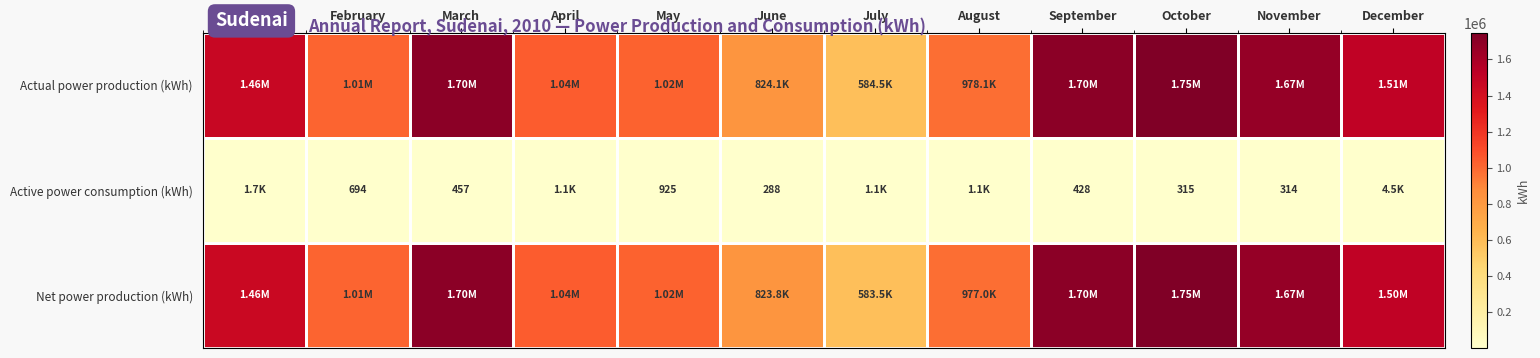

Where is Actual power production (kWh) nearest to the value 1166402?

April